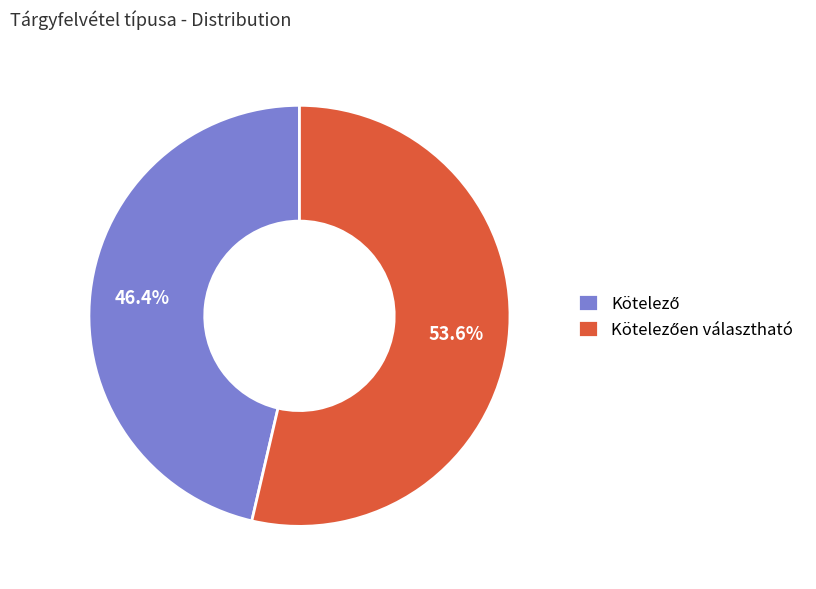

Is there a majority slice in this chart?

Yes